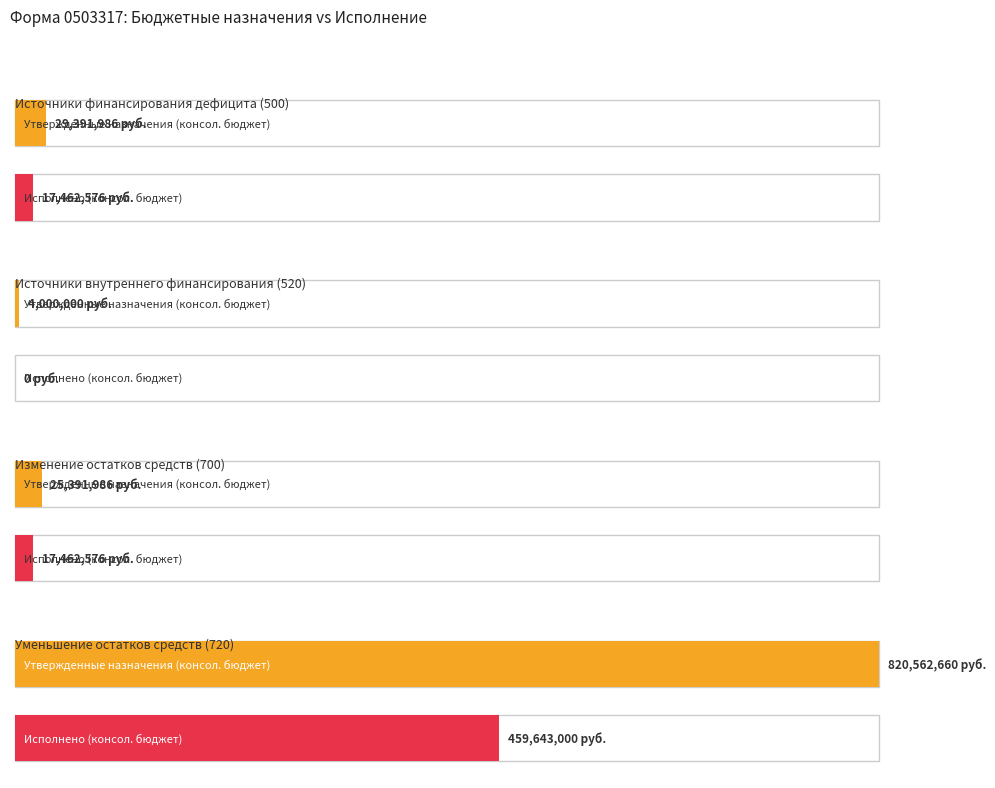

What is the label of the 3rd bar from the right?

Источники внутреннего финансирования (520)